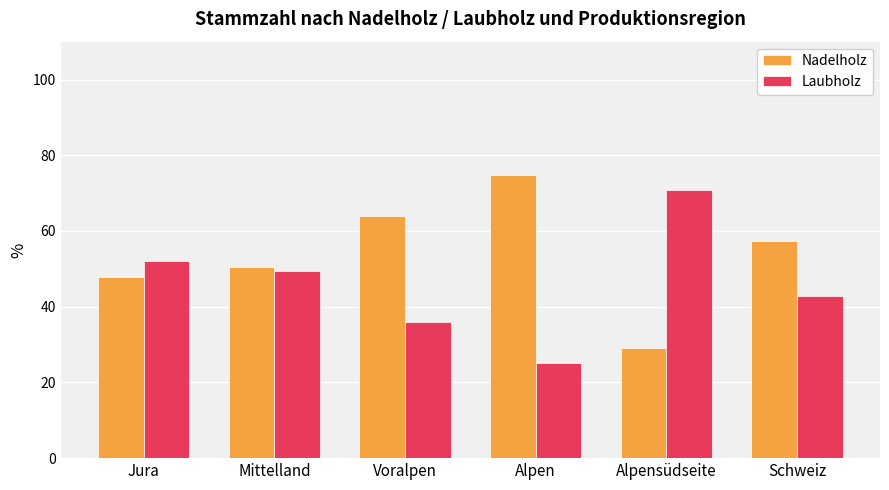

Reading left to right, extract all data points from this chart.

Nadelholz: 47.8	50.5	64.0	74.8	29.1	57.3
Laubholz: 52.2	49.5	36.0	25.2	70.9	42.7